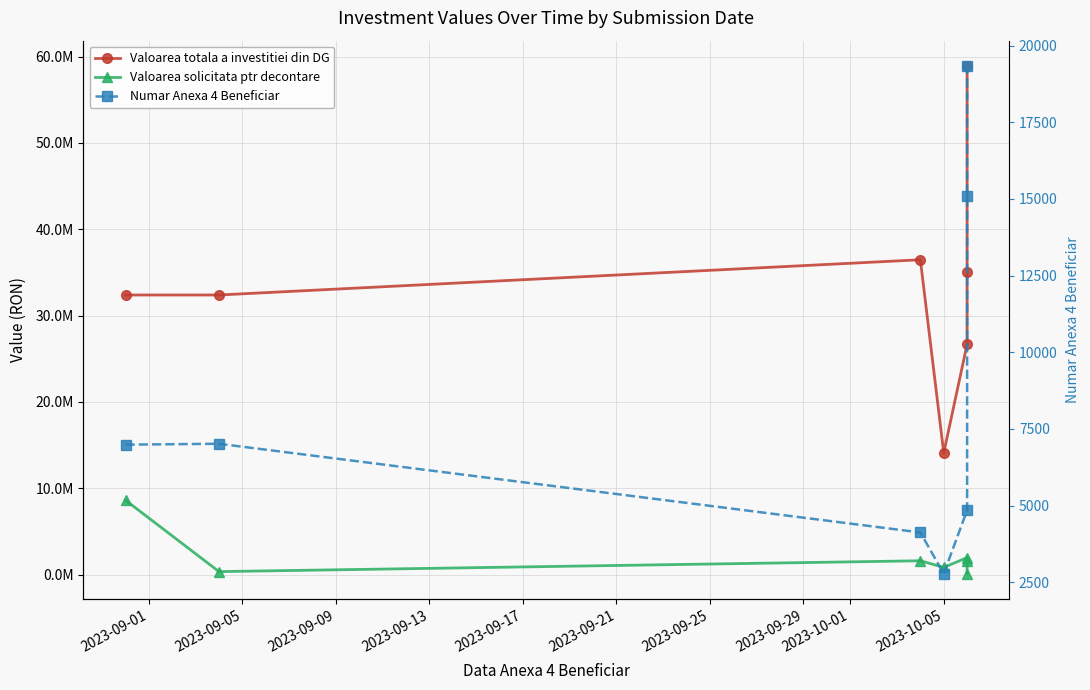

How many lines are shown in the chart?

3